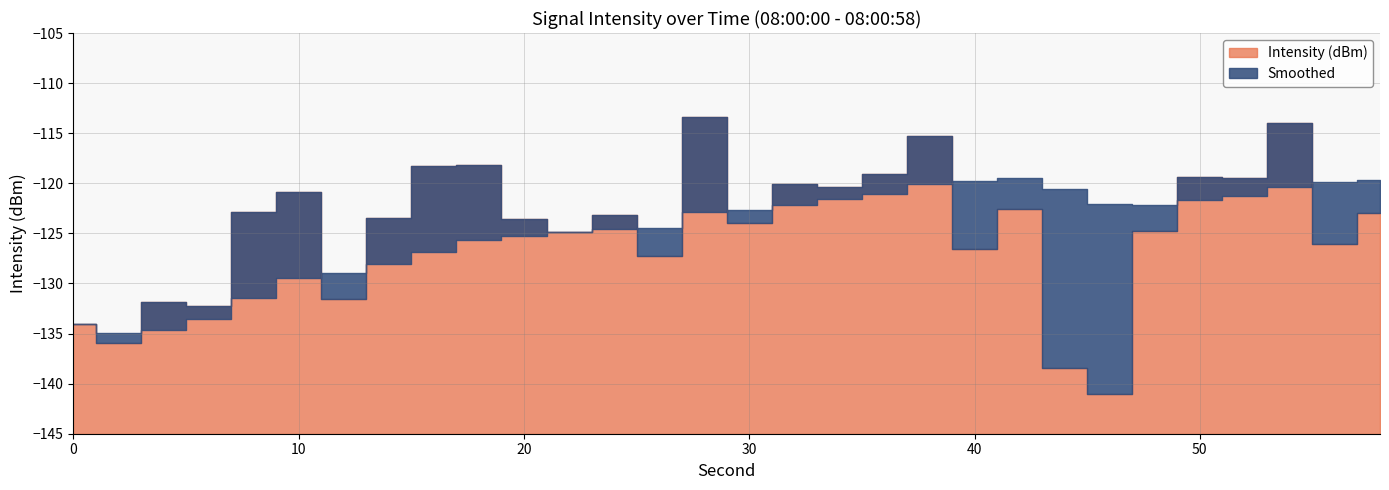

How many data points does each series have?

30